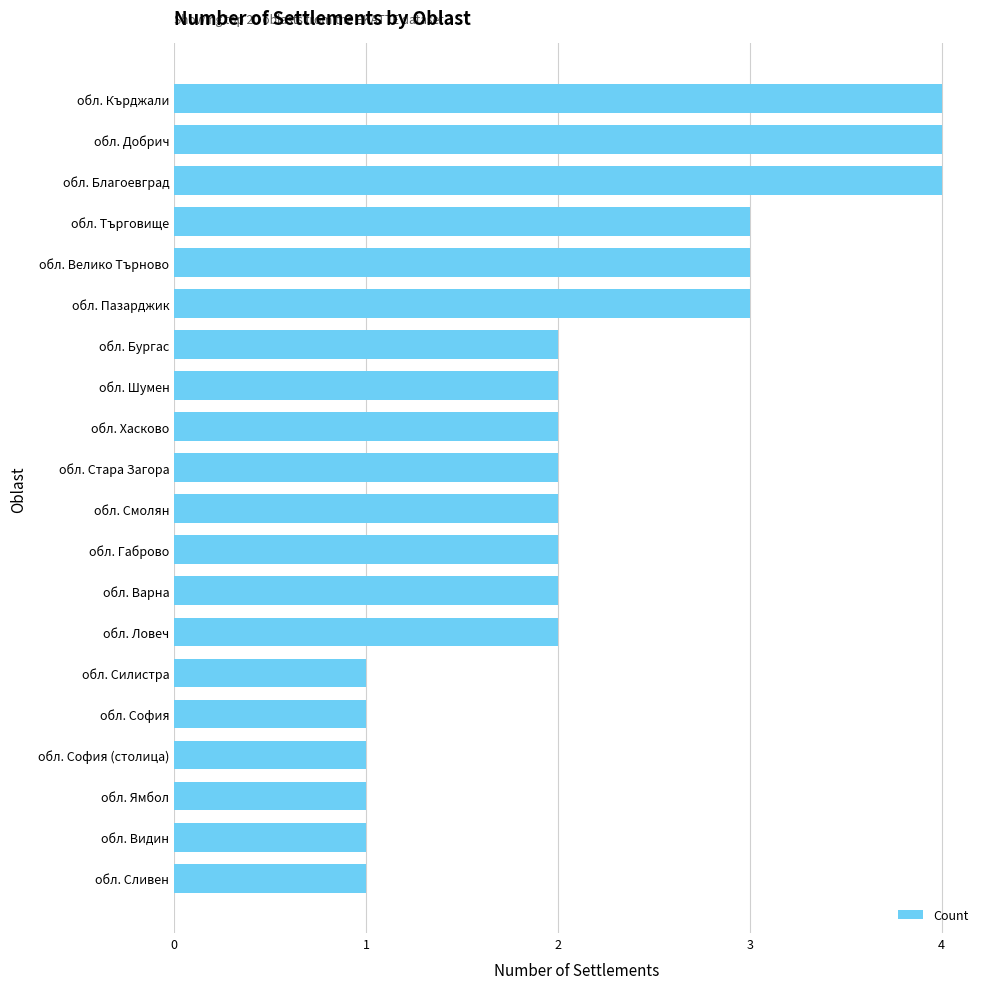

The value at обл. Благоевград is 4. True or false?

True